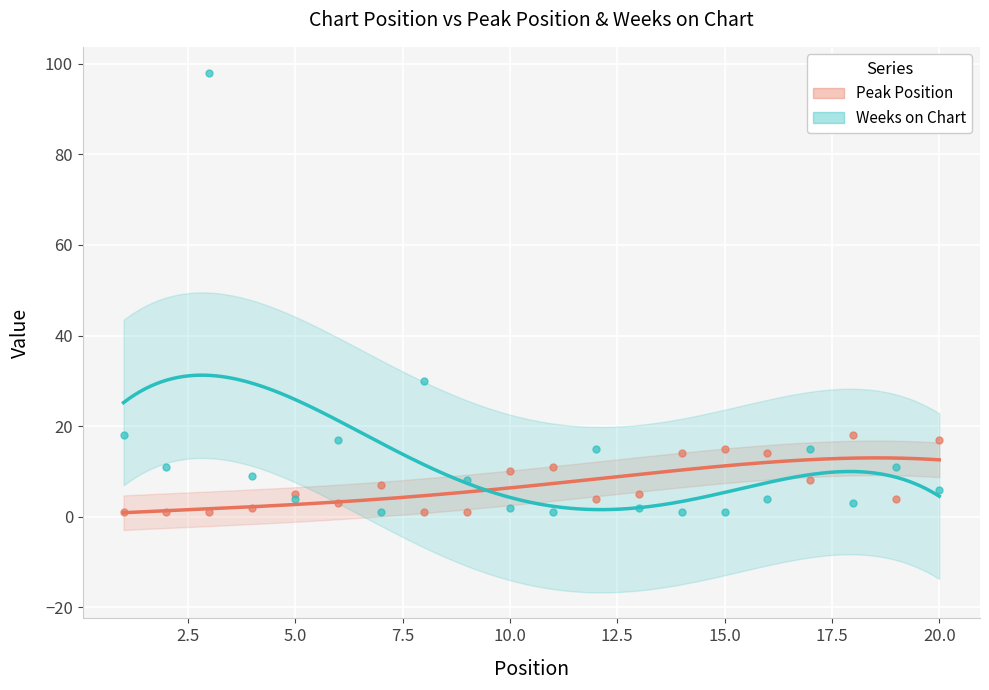

How many lines are shown in the chart?

2